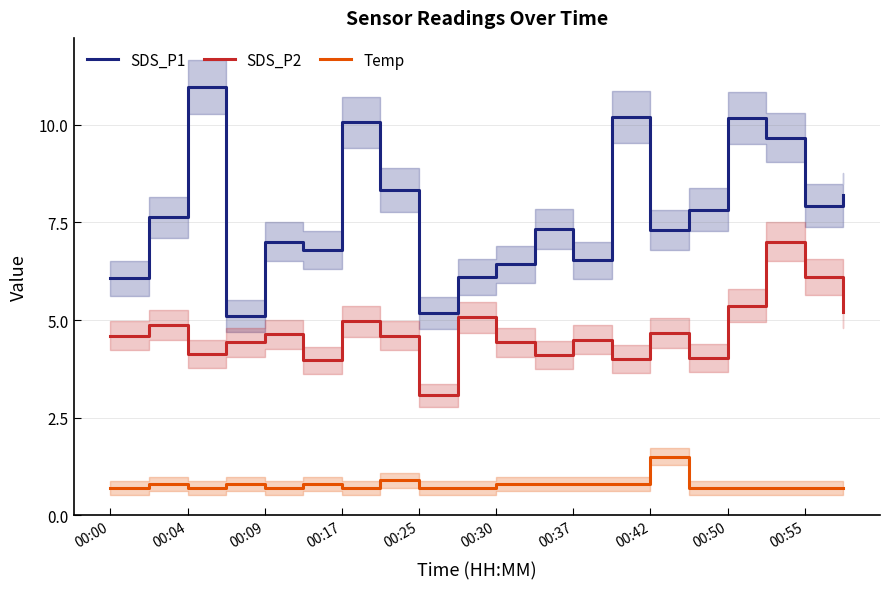

How many lines are shown in the chart?

3